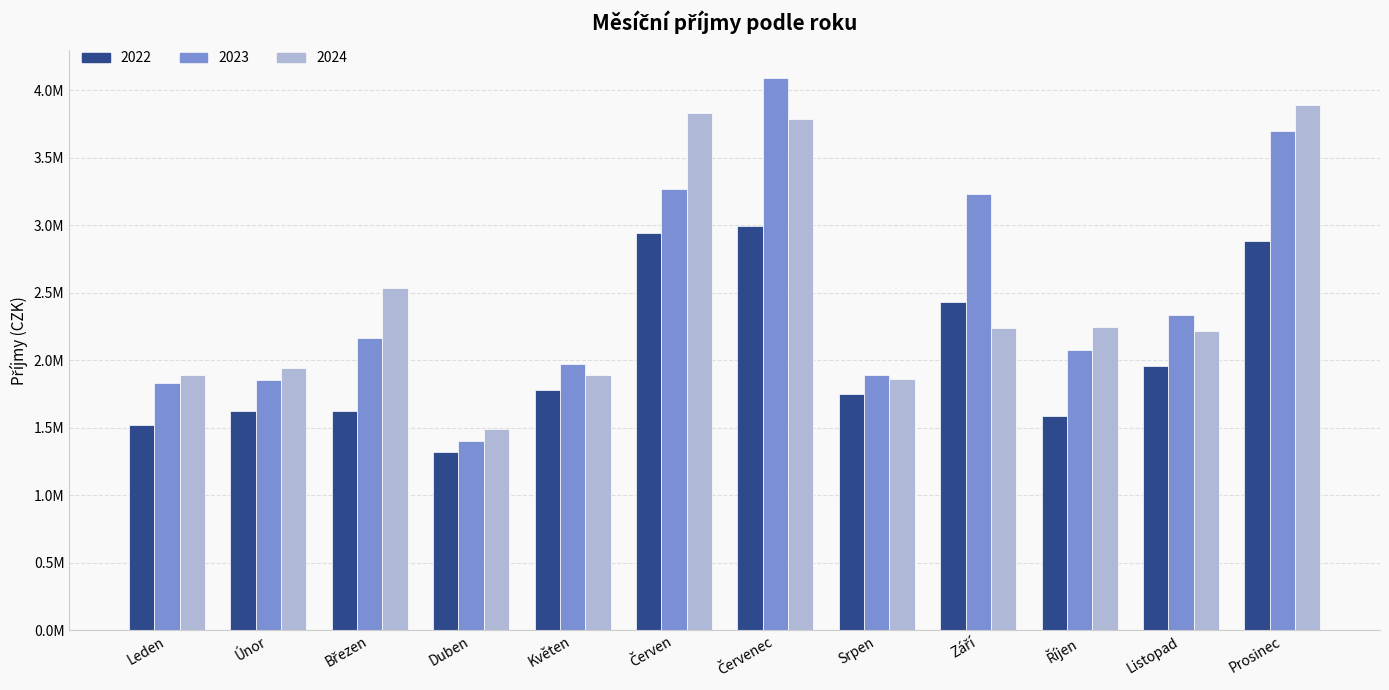

Which category has the highest value across all series?

Červenec